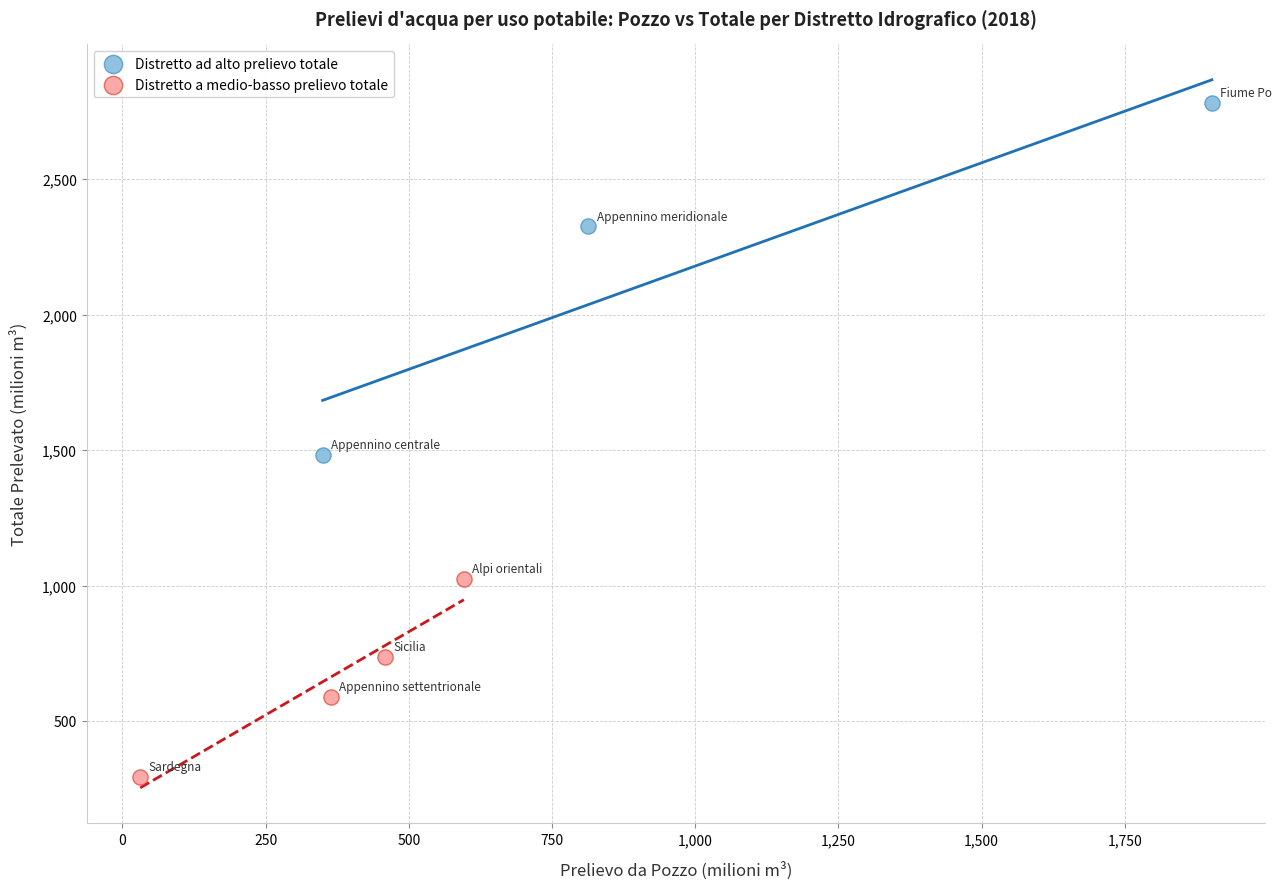

What are all the series names shown in the legend?

Distretto ad alto prelievo totale, Distretto a medio-basso prelievo totale